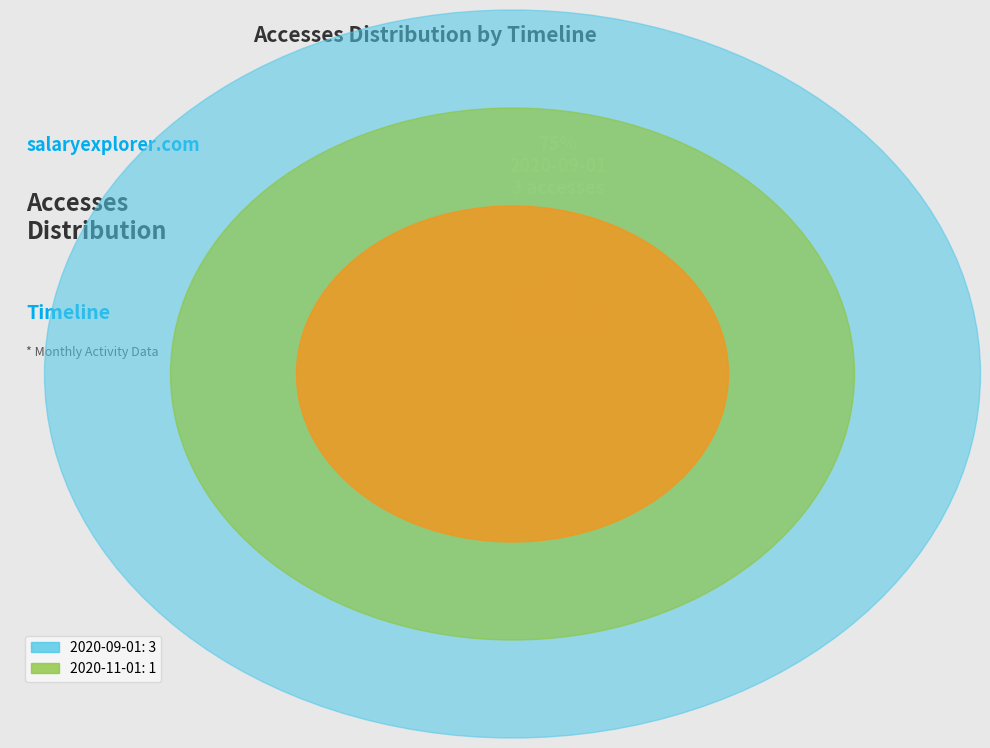

To the nearest percent, what percentage of the pie is 2020-11-01?

25%